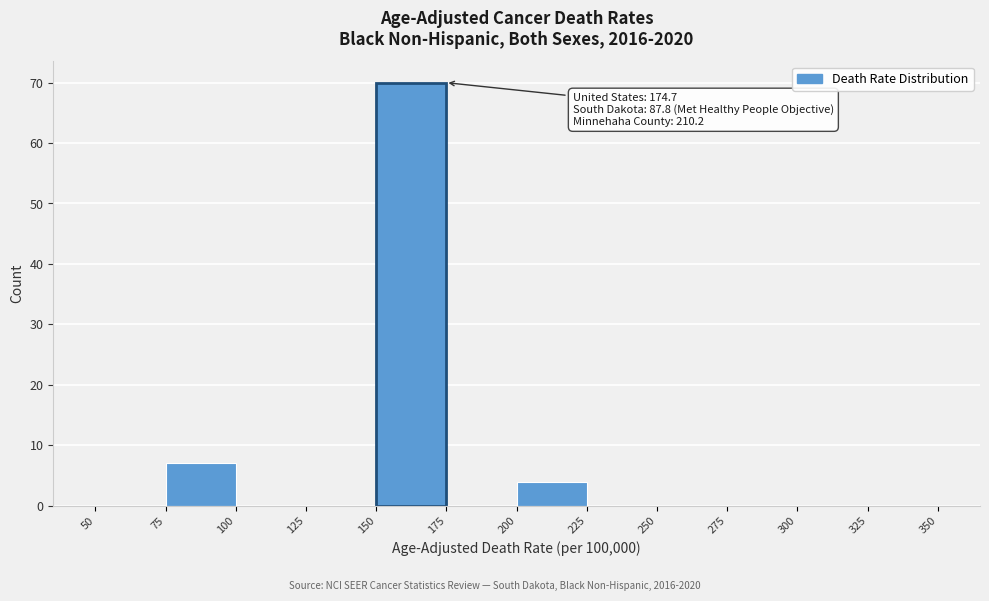

Over which range of the x-axis is the bar tallest?

150 to 175